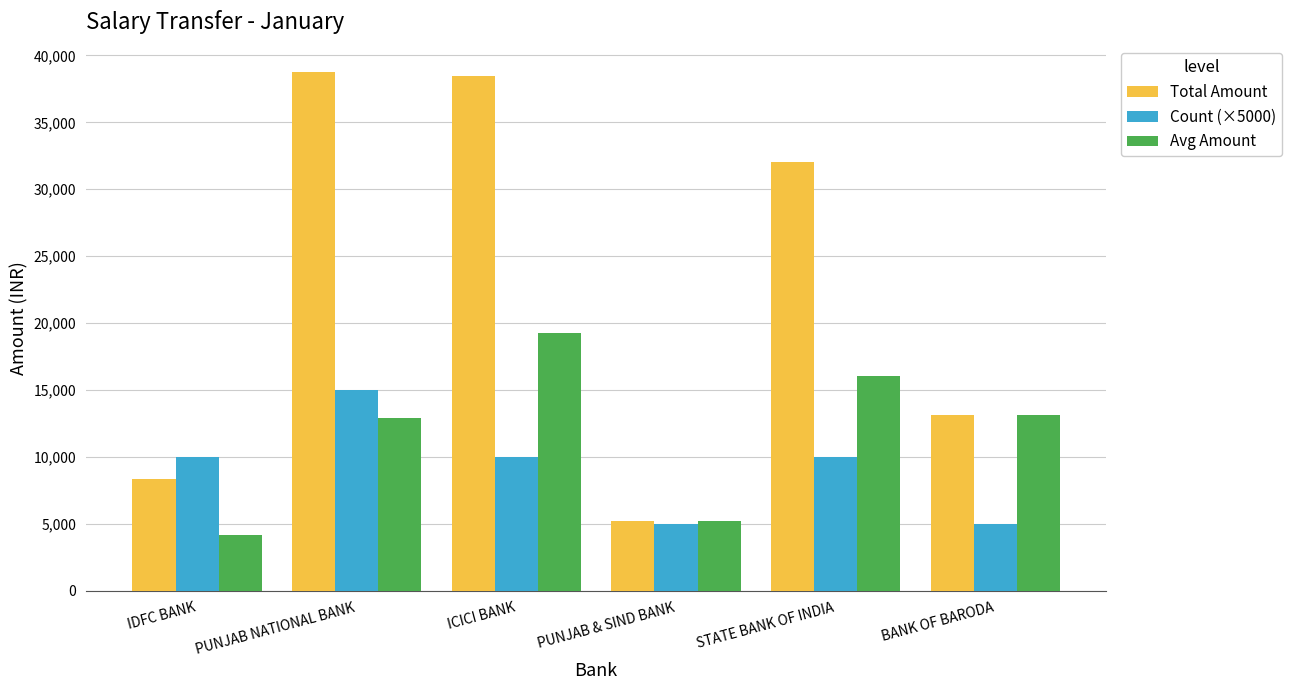

What is the difference between the maximum and minimum values in the Total Amount series?

33591.0